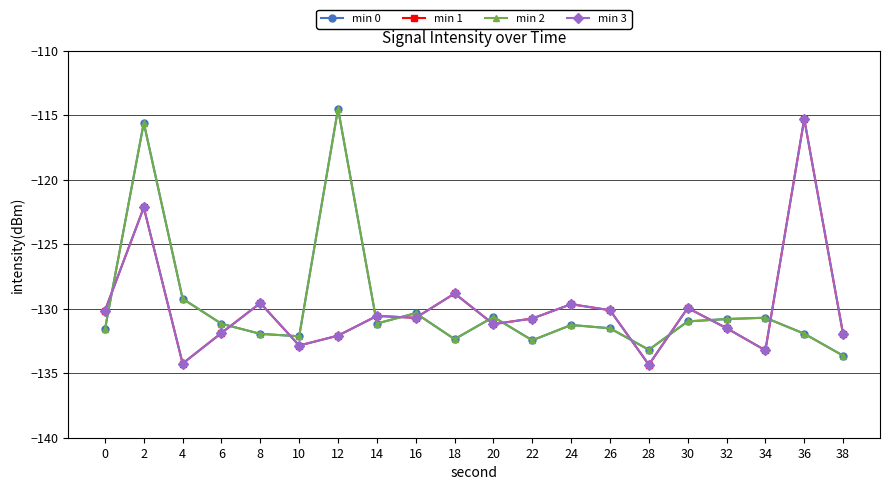

Is this an area chart (filled region under the line)?

No